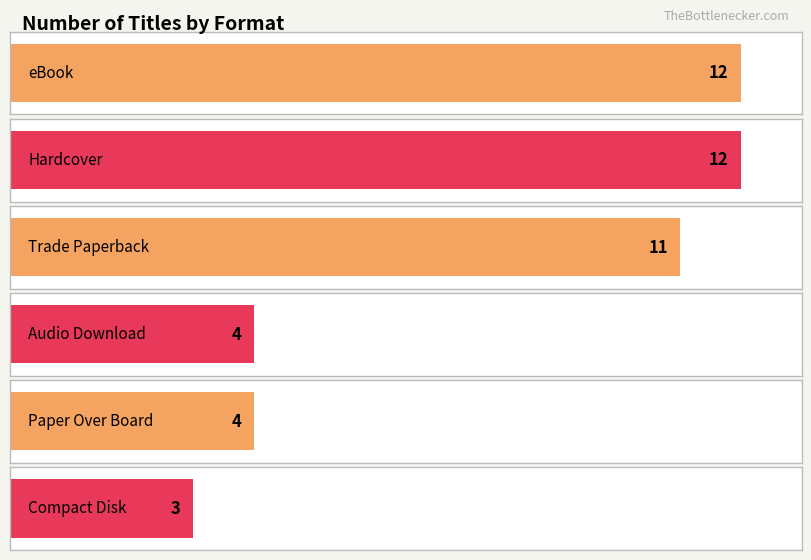

What is the maximum value shown in the chart?

12